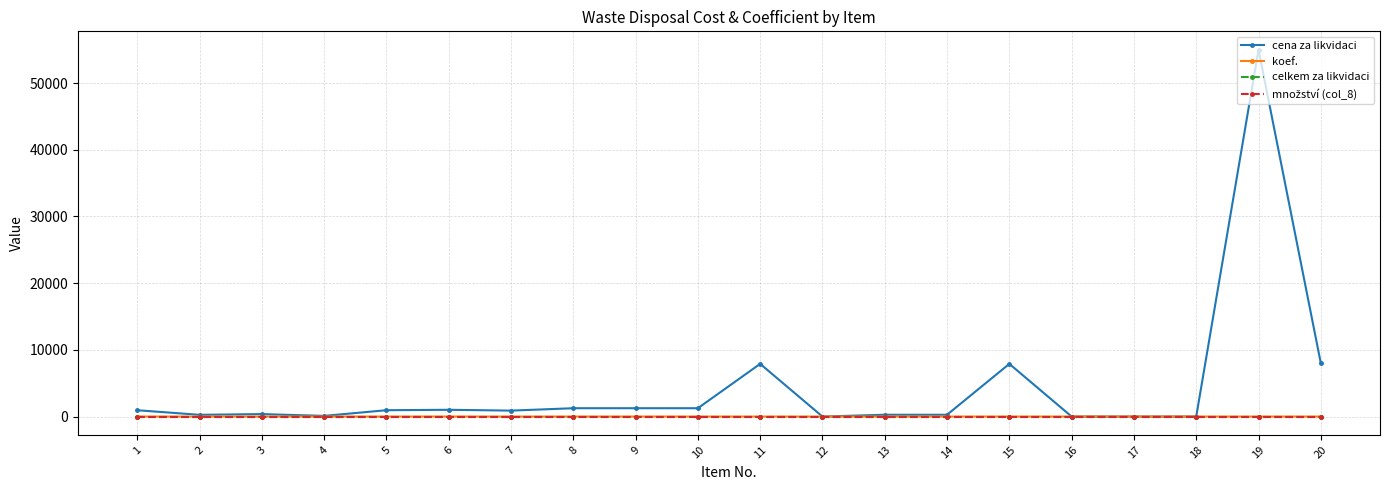

True or false: koef. has more than 2 points higher than both neighbors.

False